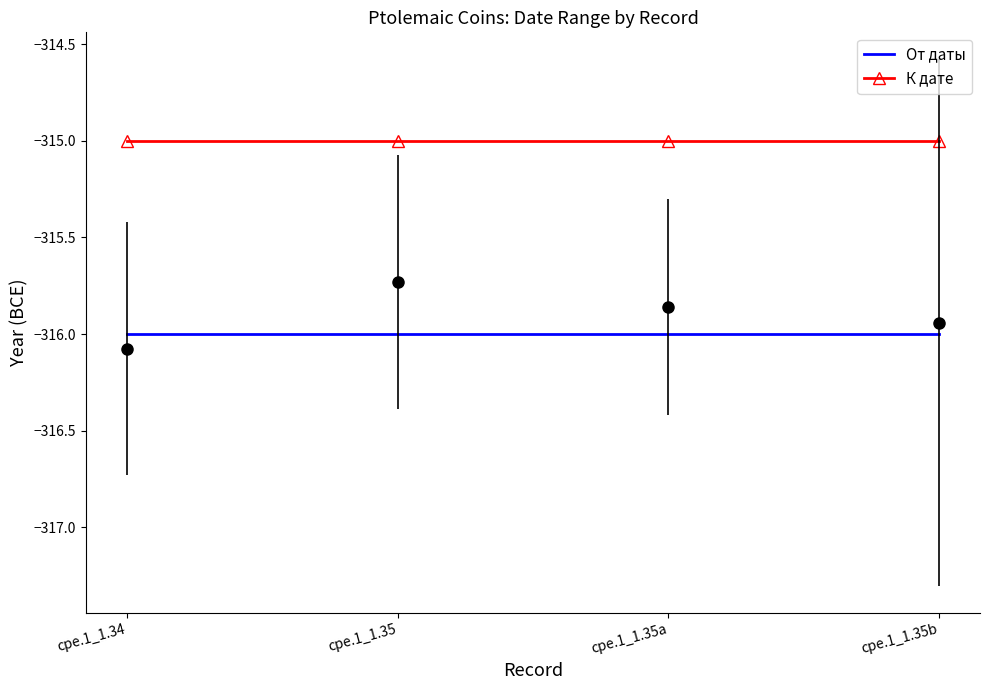

True or false: К дате has more than 1 interior local peaks.

False